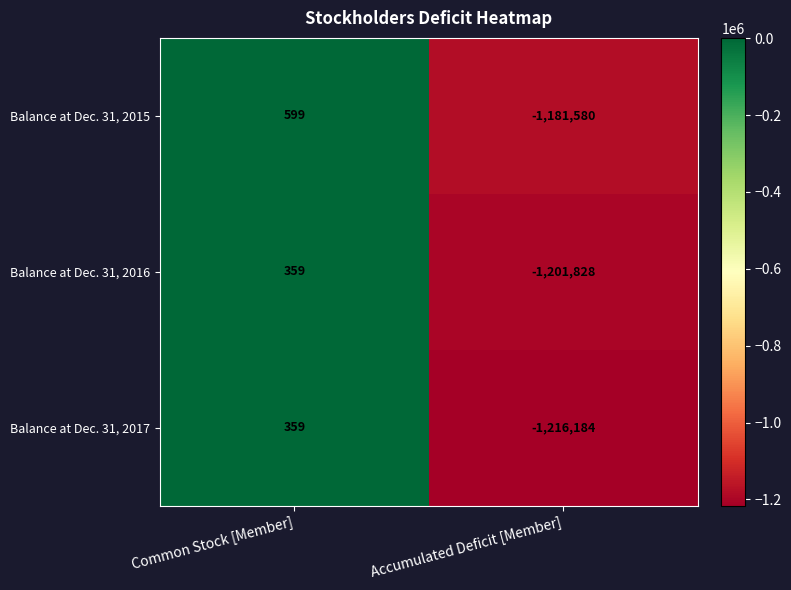

Count the number of categories in the chart.

2